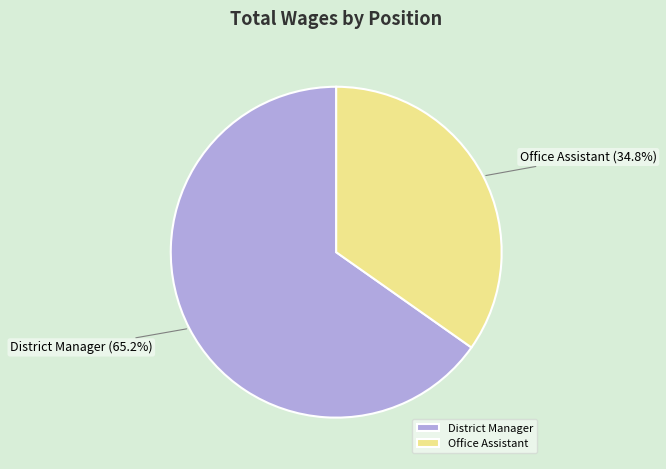

Rank the categories by value from highest to lowest.

District Manager, Office Assistant